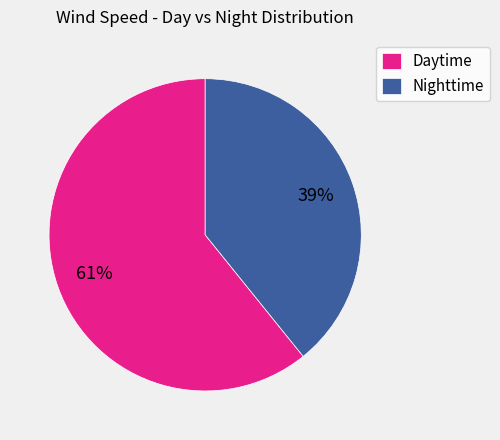

Does any single category account for the majority?

Yes